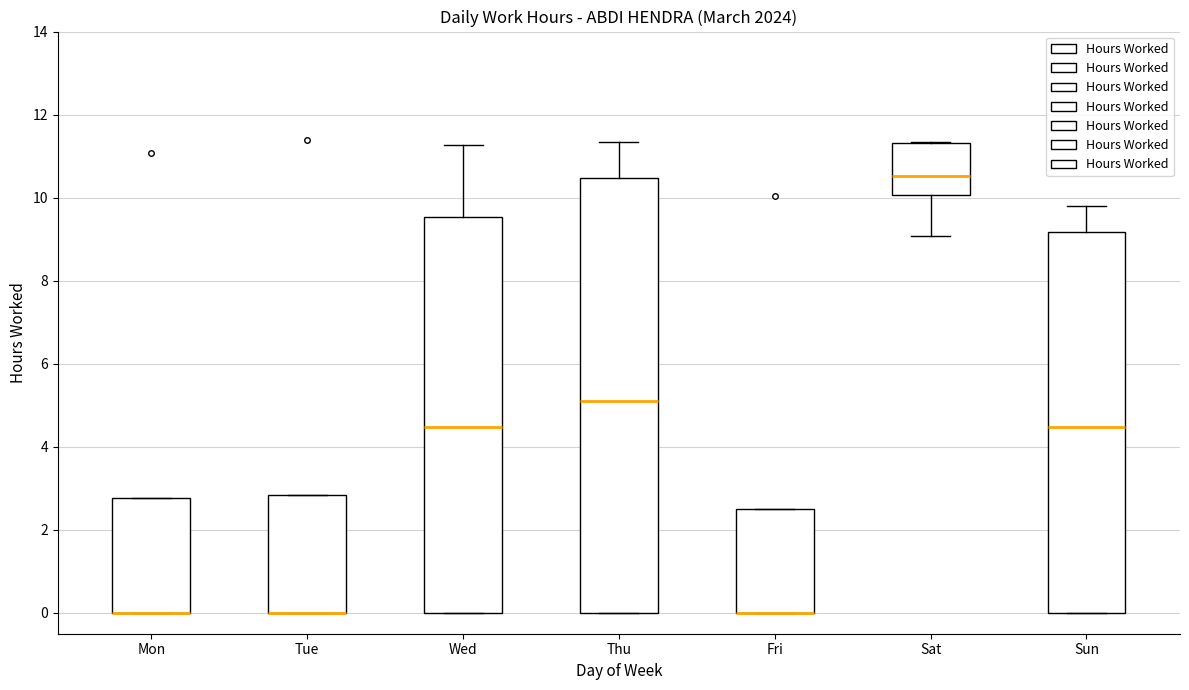

Reading left to right, transcribe this box plot: for each box, give where its median line is, the range the box spans, and where its two whiskers end, as read against the y-axis. The values are not printed on the chart, so give them approximately, as read against the axis.

Mon: median 0.0 (drawn on the box's lower edge), box 0.0 to 2.8, whiskers 0.0 to 2.8
Tue: median 0.0 (drawn on the box's lower edge), box 0.0 to 2.8, whiskers 0.0 to 2.8
Wed: median 4.4, box 0.0 to 9.6, whiskers 0.0 to 11.2
Thu: median 5.0, box 0.0 to 10.4, whiskers 0.0 to 11.4
Fri: median 0.0 (drawn on the box's lower edge), box 0.0 to 2.6, whiskers 0.0 to 2.6
Sat: median 10.6, box 10.0 to 11.4, whiskers 9.0 to 11.4
Sun: median 4.4, box 0.0 to 9.2, whiskers 0.0 to 9.8